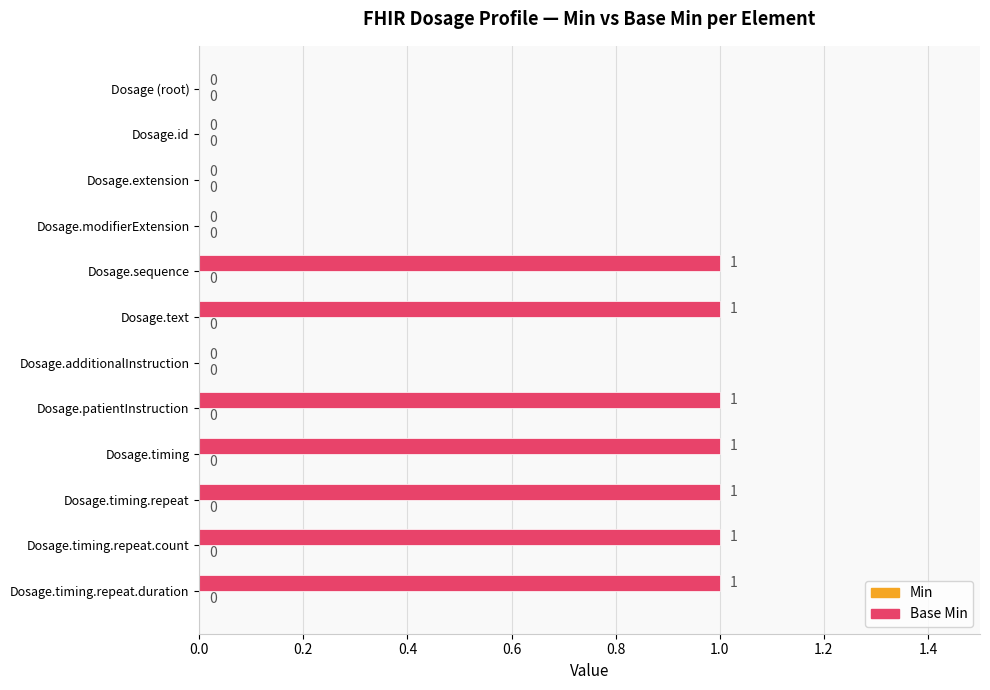

The value at Dosage.additionalInstruction is -1. True or false?

False